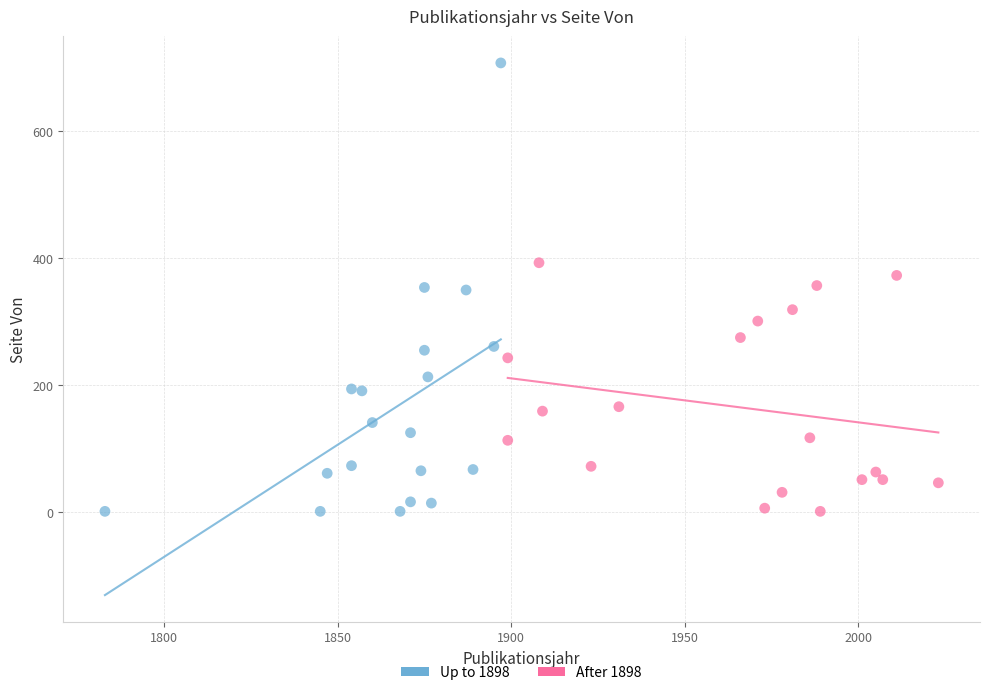

Which series reaches the maximum Y coordinate?

Up to 1898